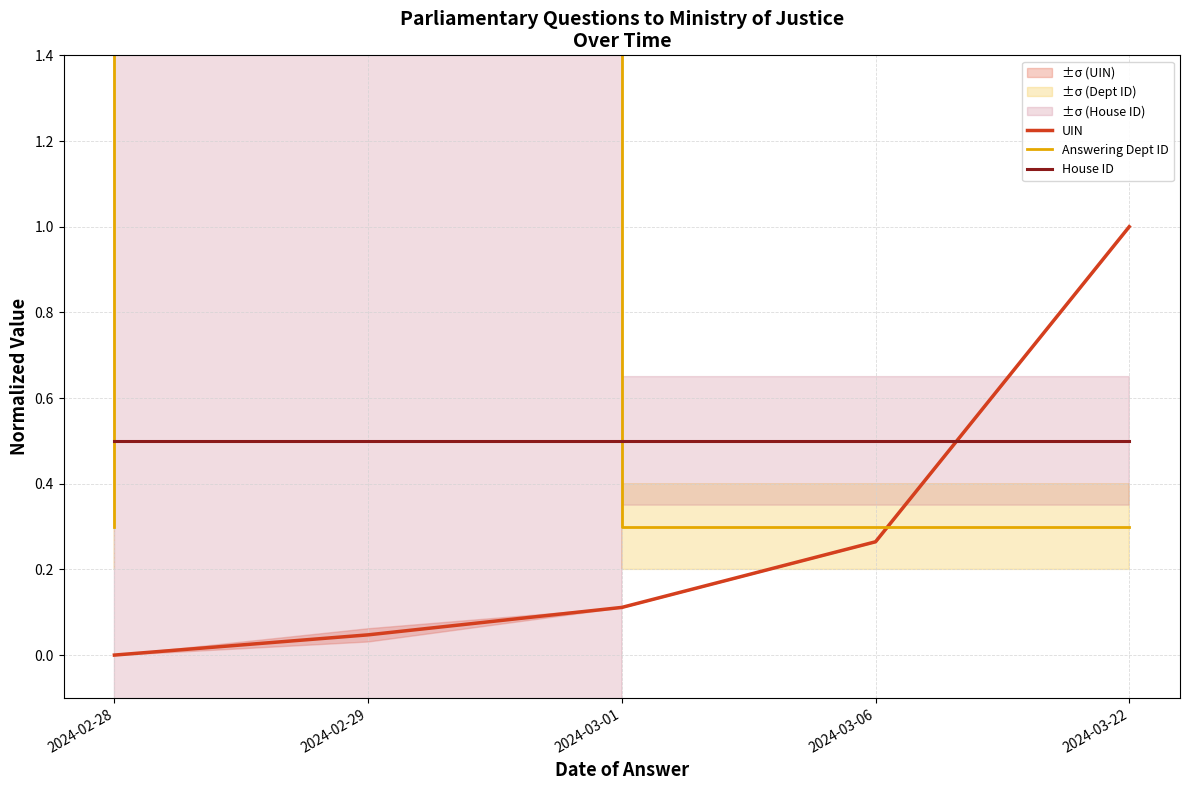

The value of House ID at 2024-03-06 is 0.5. True or false?

True